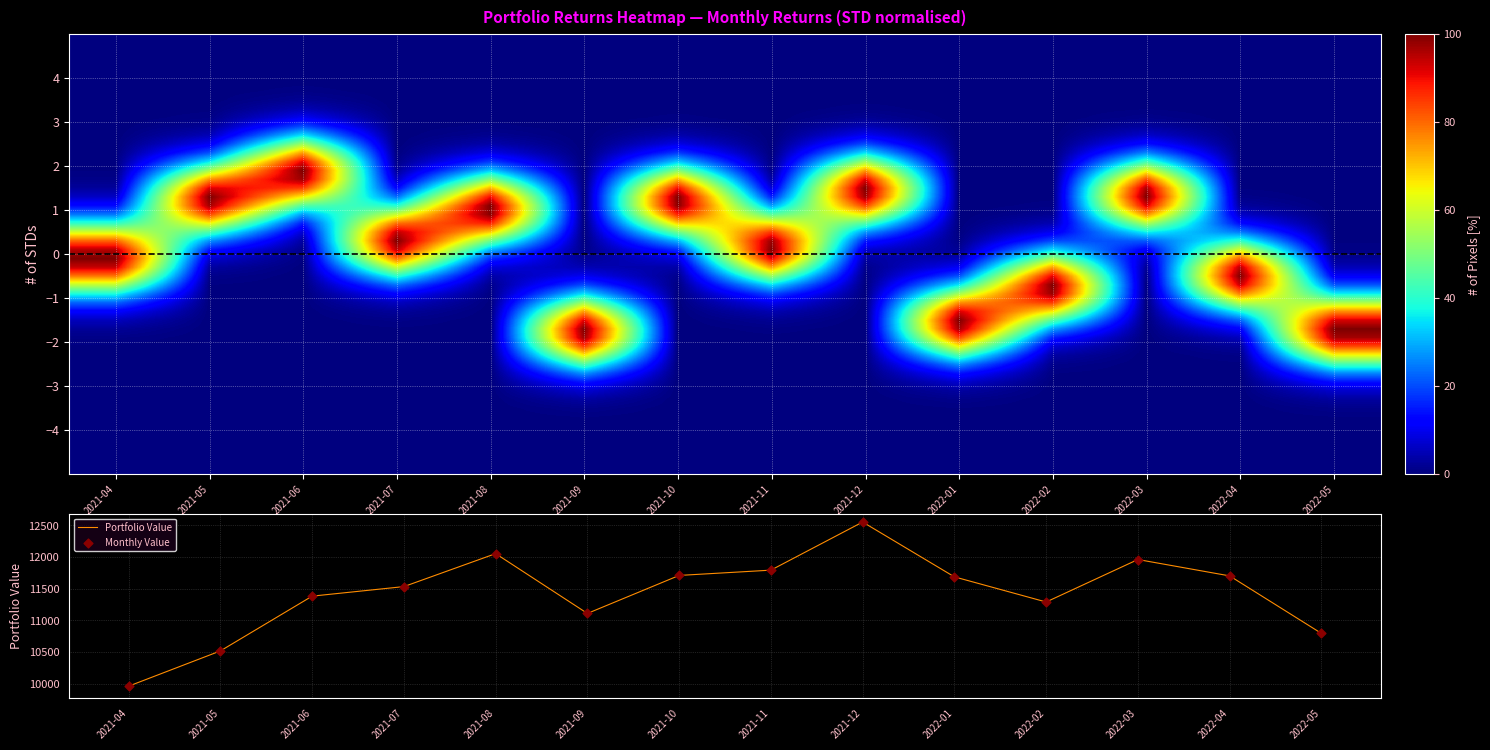

What is the minimum value for Portfolio Value?

9960.9